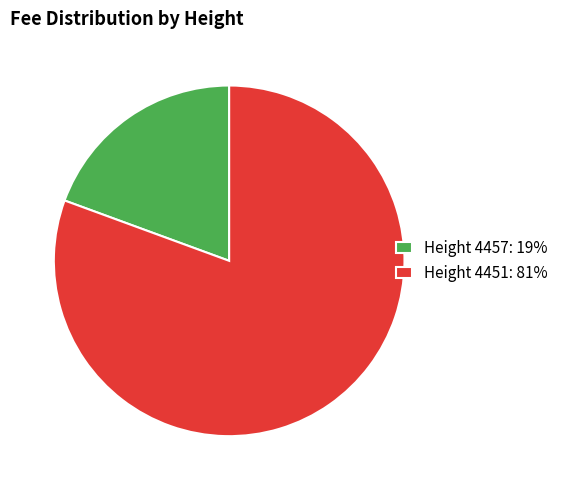

Which slice represents more than half of the pie?

Height 4451: 81%